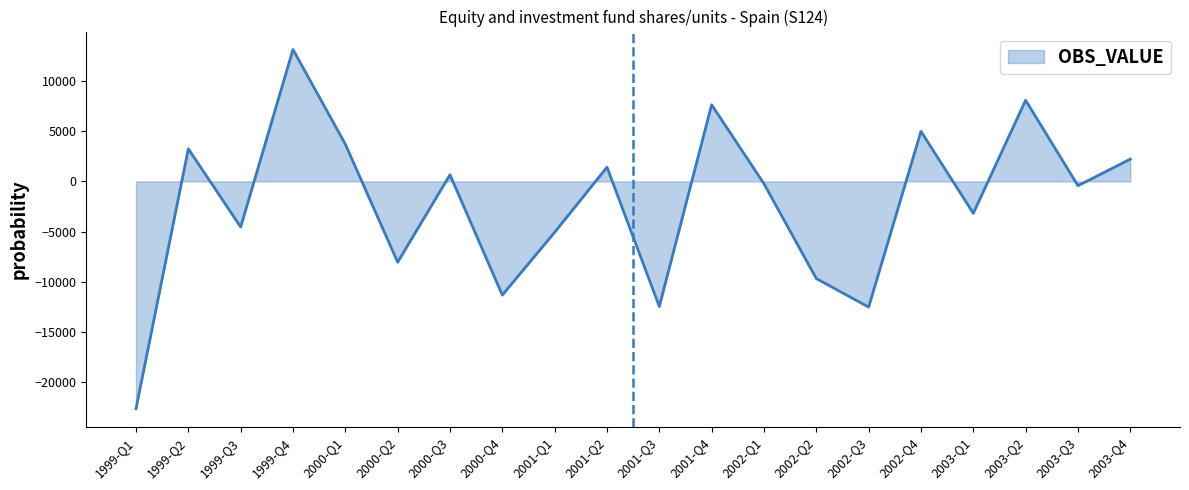

Does the chart display data point markers on the line(s)?

No